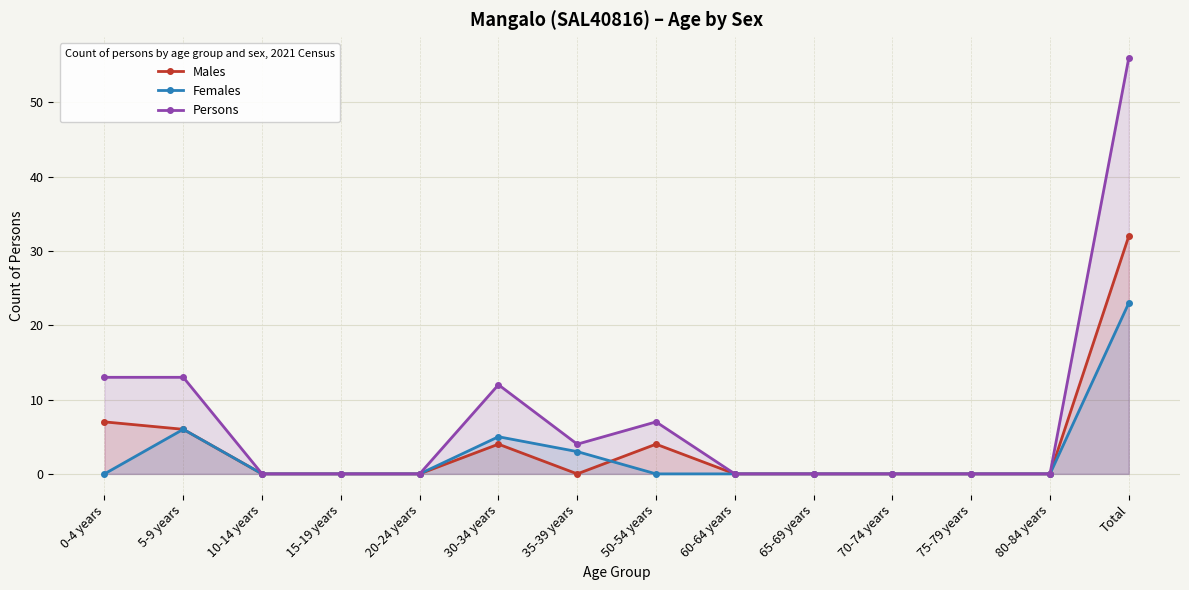

Reading left to right, transcribe all the data shown in this chart.

Males: 0-4 years=7	5-9 years=6	10-14 years=0	15-19 years=0	20-24 years=0	30-34 years=4	35-39 years=0	50-54 years=4	60-64 years=0	65-69 years=0	70-74 years=0	75-79 years=0	80-84 years=0	Total=32
Females: 0-4 years=0	5-9 years=6	10-14 years=0	15-19 years=0	20-24 years=0	30-34 years=5	35-39 years=3	50-54 years=0	60-64 years=0	65-69 years=0	70-74 years=0	75-79 years=0	80-84 years=0	Total=23
Persons: 0-4 years=13	5-9 years=13	10-14 years=0	15-19 years=0	20-24 years=0	30-34 years=12	35-39 years=4	50-54 years=7	60-64 years=0	65-69 years=0	70-74 years=0	75-79 years=0	80-84 years=0	Total=56